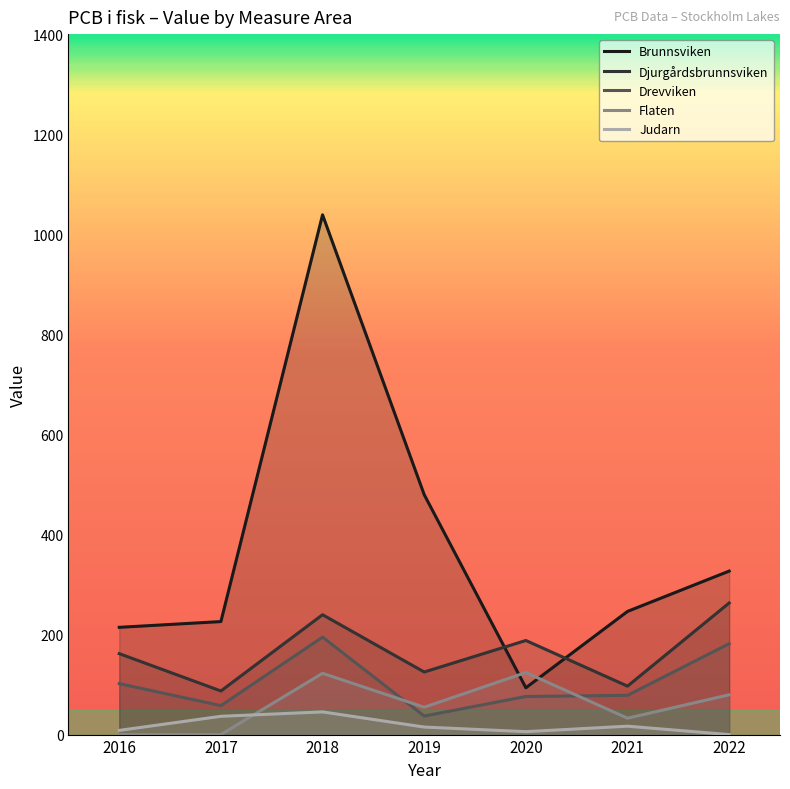

At 2022, list the series in order from smallest to largest.

Judarn, Flaten, Drevviken, Djurgårdsbrunnsviken, Brunnsviken